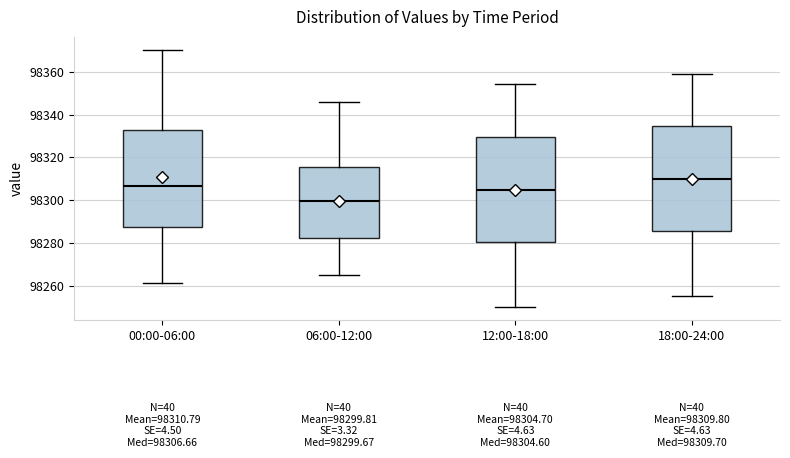

Which box's median line is the highest?

18:00-24:00